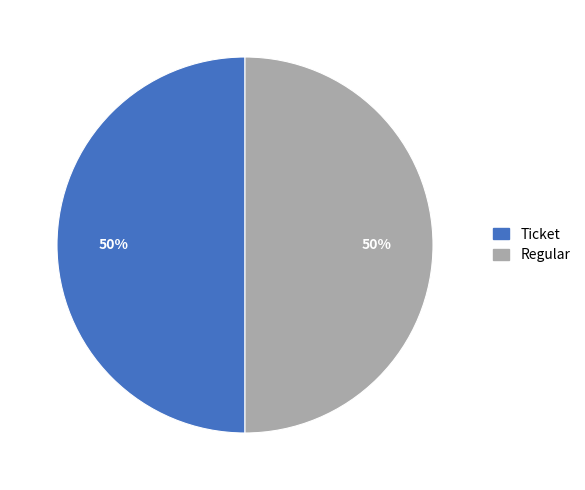

How many slices are in this pie chart?

2